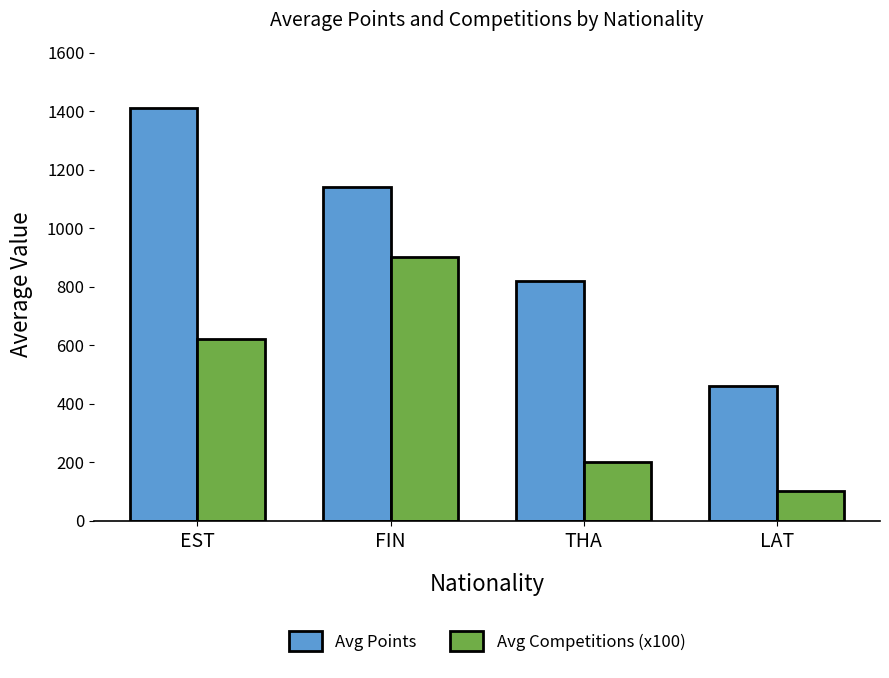

Read the Avg Points value at LAT.

460.0